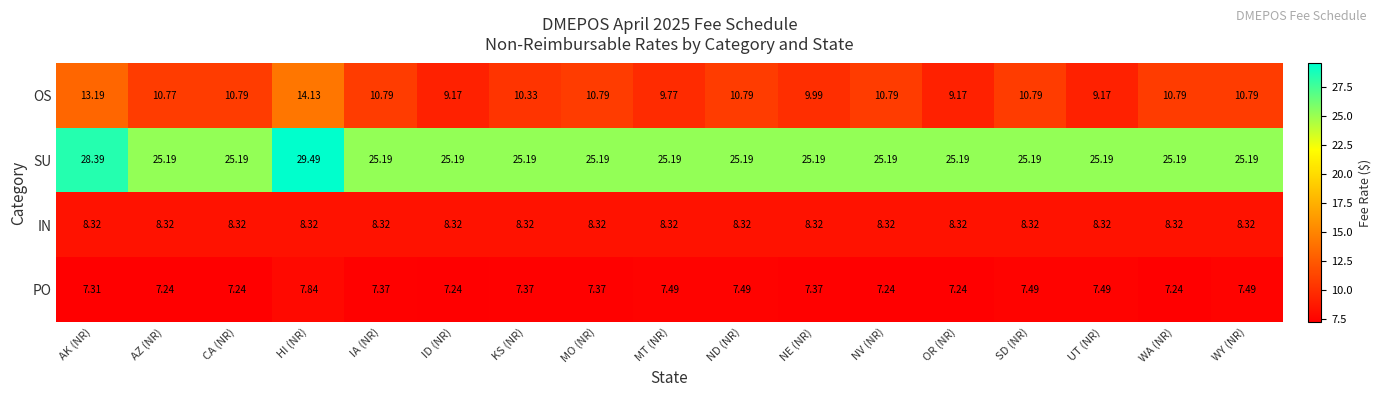

Which category has the highest value in the OS series?

HI (NR)